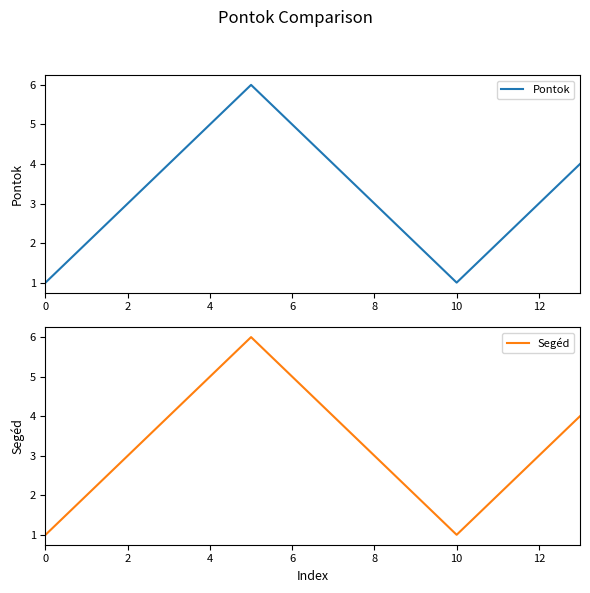

Is it true that Pontok equals 1 at 10?

True